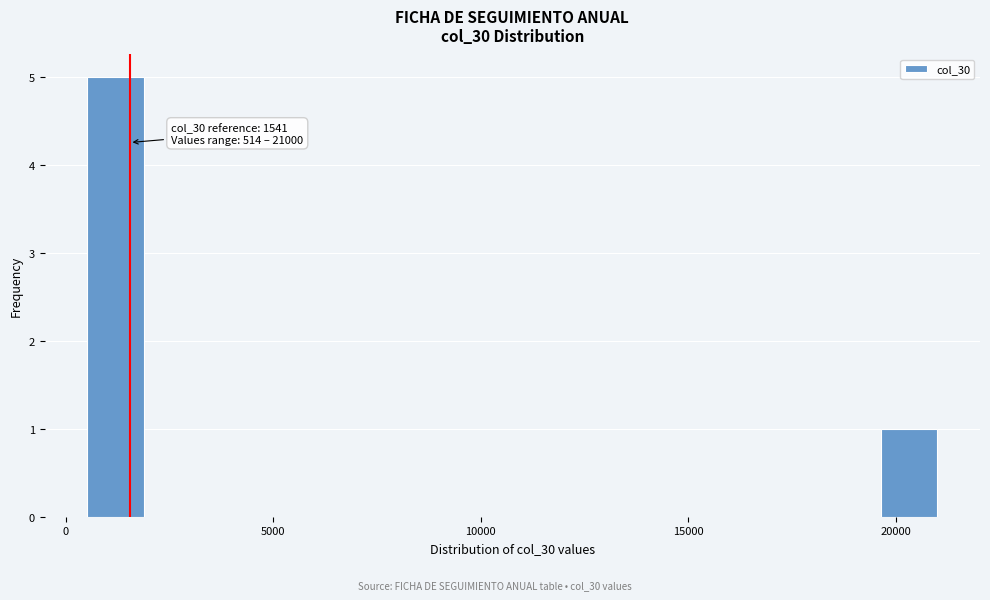

Around what value on the x-axis is the tallest bar? Give the approximate position of its centre, as read against the axis.

1000